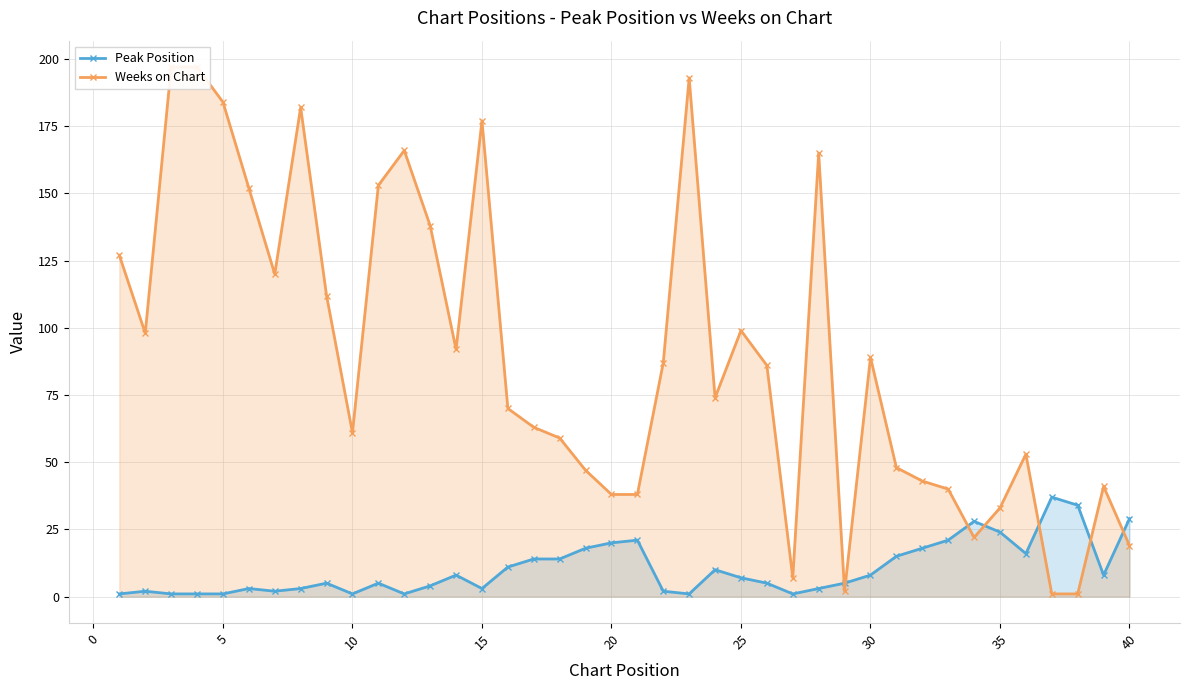

What is the lowest value of the Peak Position series?

1